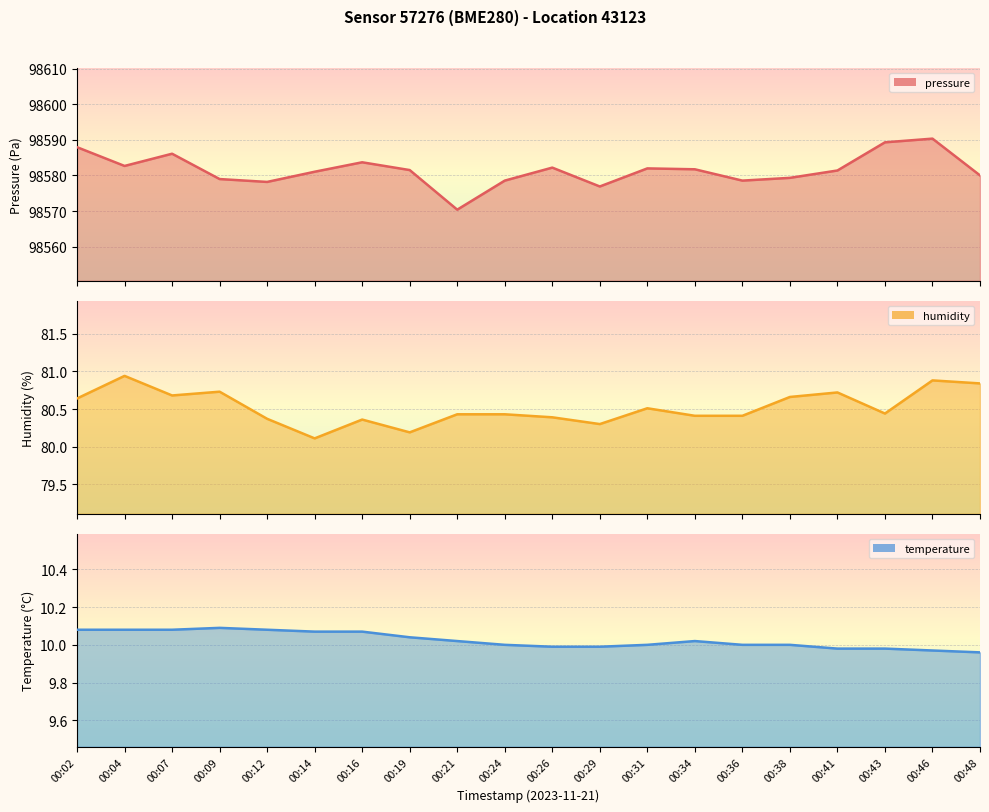

What is the total value across all series at 00:38?

98670.0